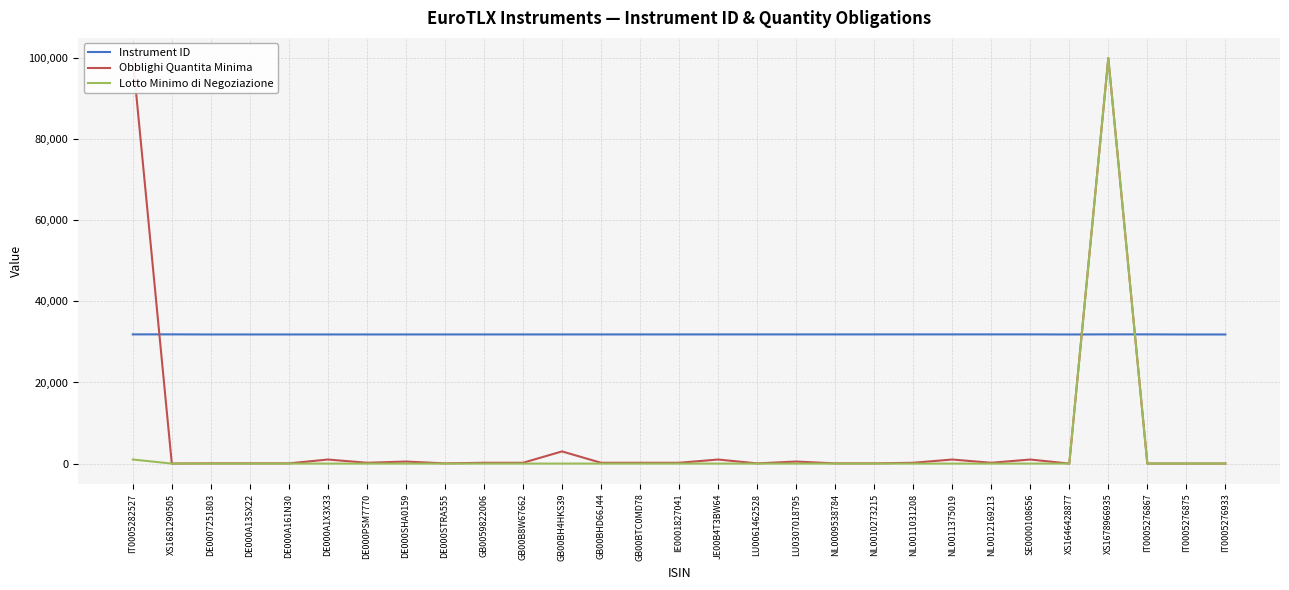

Is this an area chart (filled region under the line)?

No